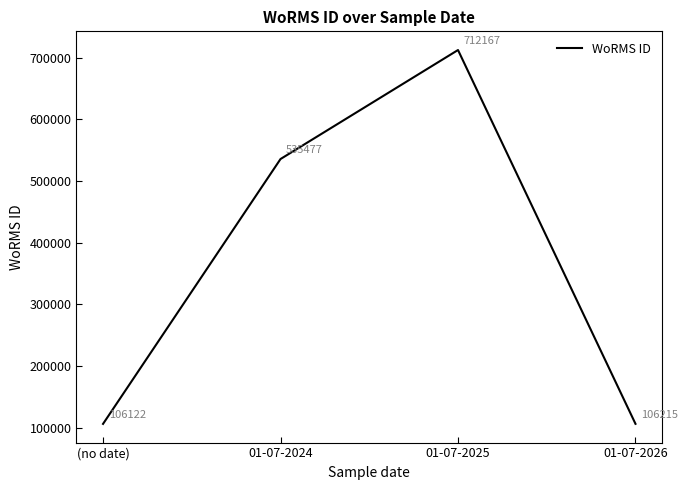

Is this an area chart (filled region under the line)?

No